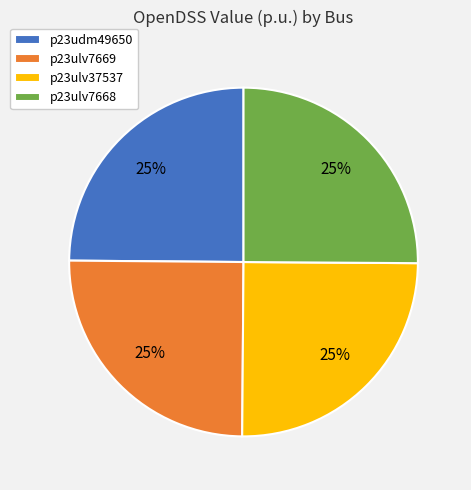

To the nearest percent, what is the combined percentage of p23ulv7668 and p23ulv7669?

50%